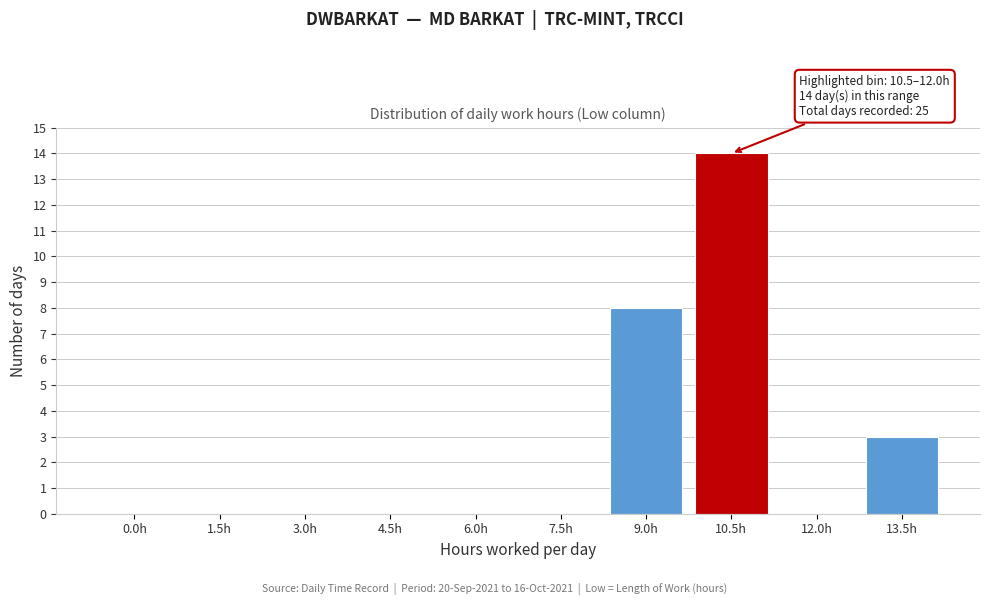

Reading left to right, what are all the values shown in this chart?

0.0h=0	1.5h=0	3.0h=0	4.5h=0	6.0h=0	7.5h=0	9.0h=8	10.5h=14	12.0h=0	13.5h=3